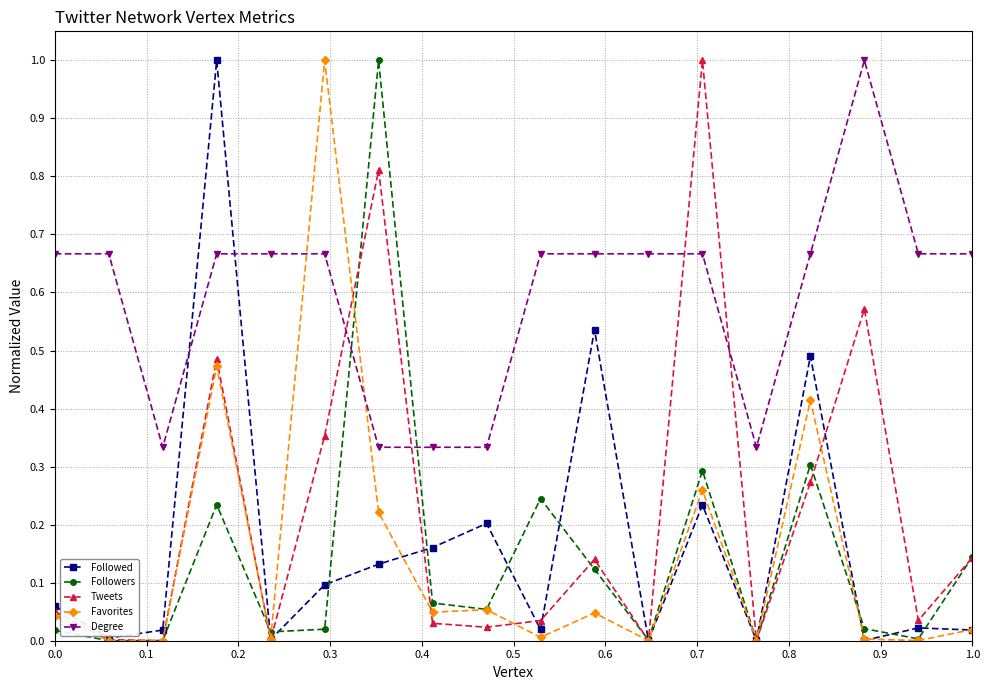

What are all the series names shown in the legend?

Followed, Followers, Tweets, Favorites, Degree